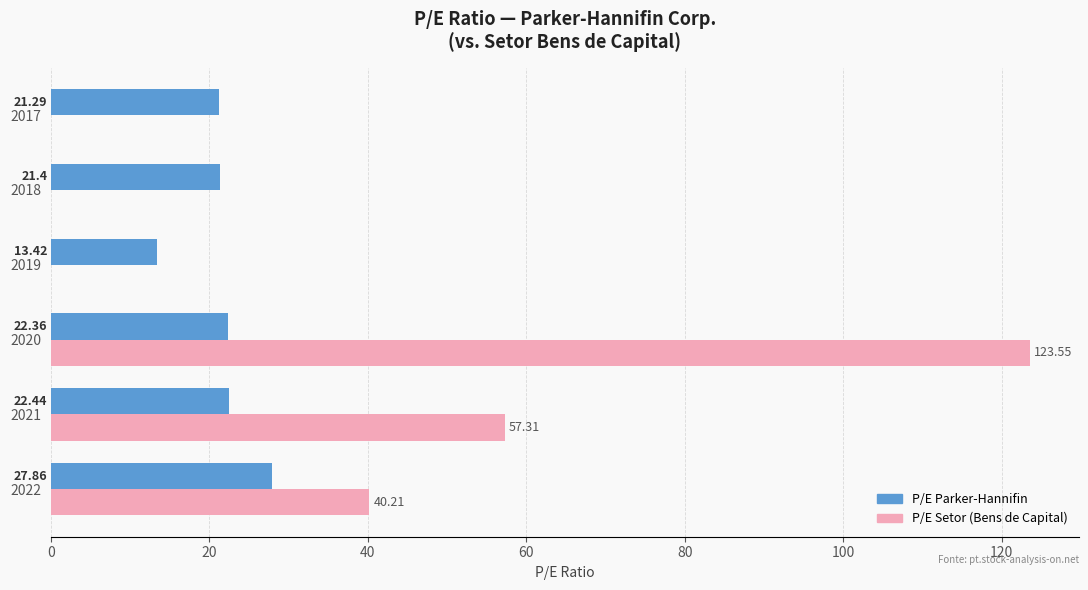

Which series changed the most between 2021 and 2018?

P/E Setor (Bens de Capital)